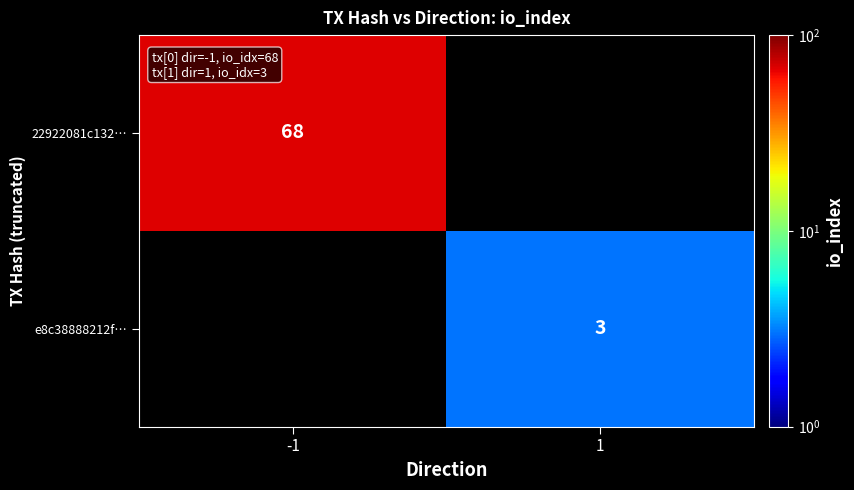

True or false: e8c38888212f… has a value of 2 at 1.

False